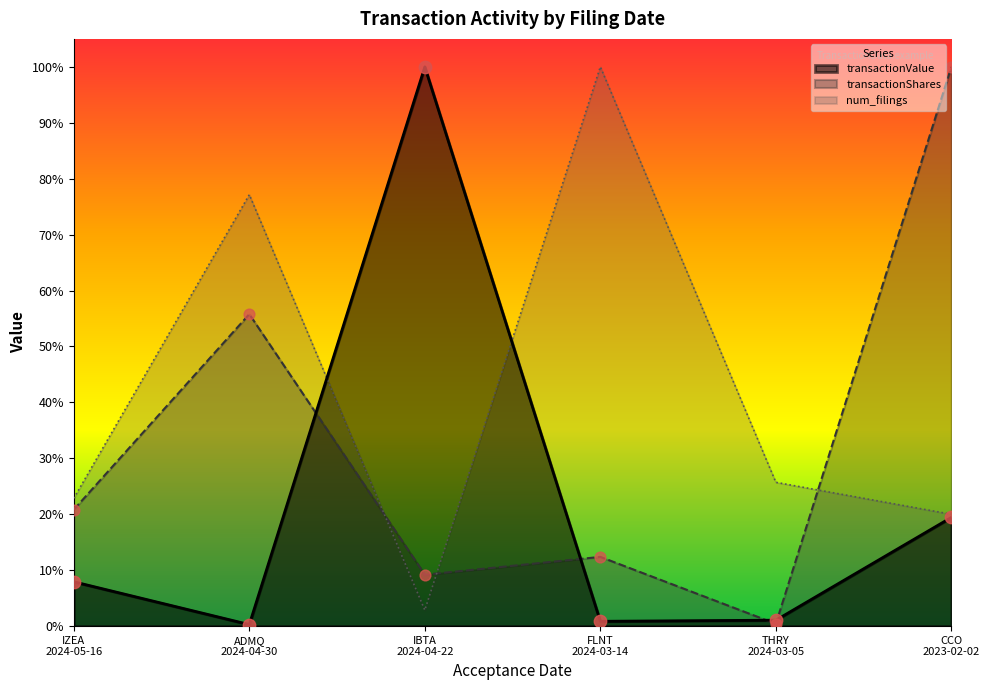

Which series reaches the minimum Y coordinate?

transactionValue